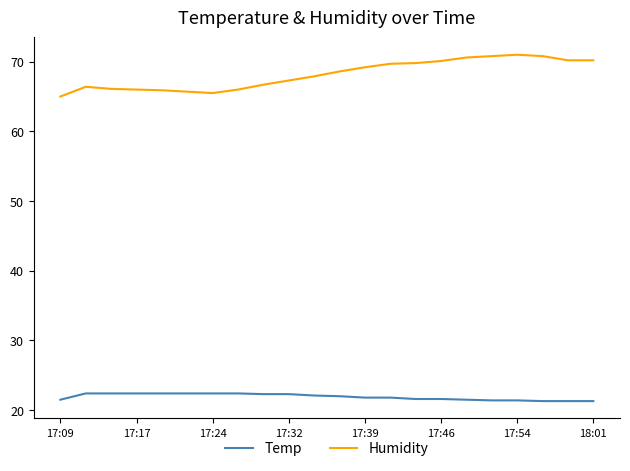

What is the maximum value for Humidity?

71.0